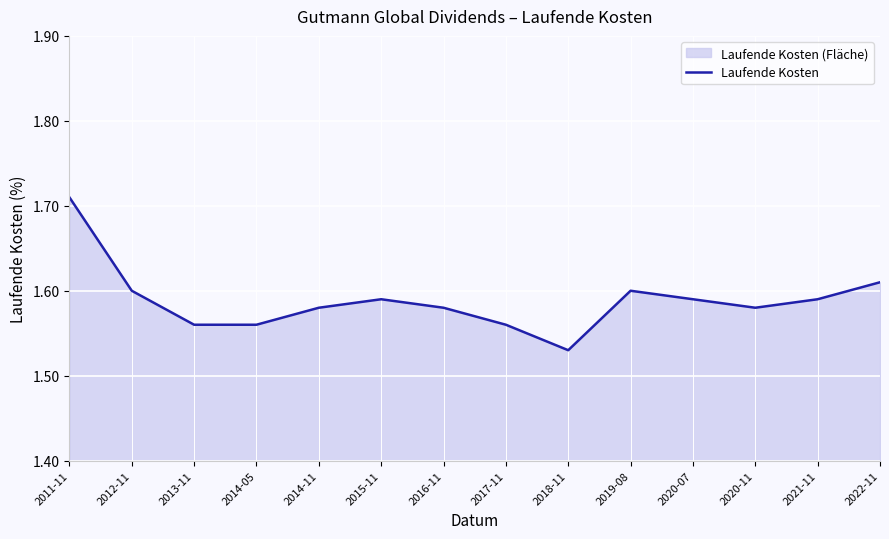

What position from the right is 2020-11?

3